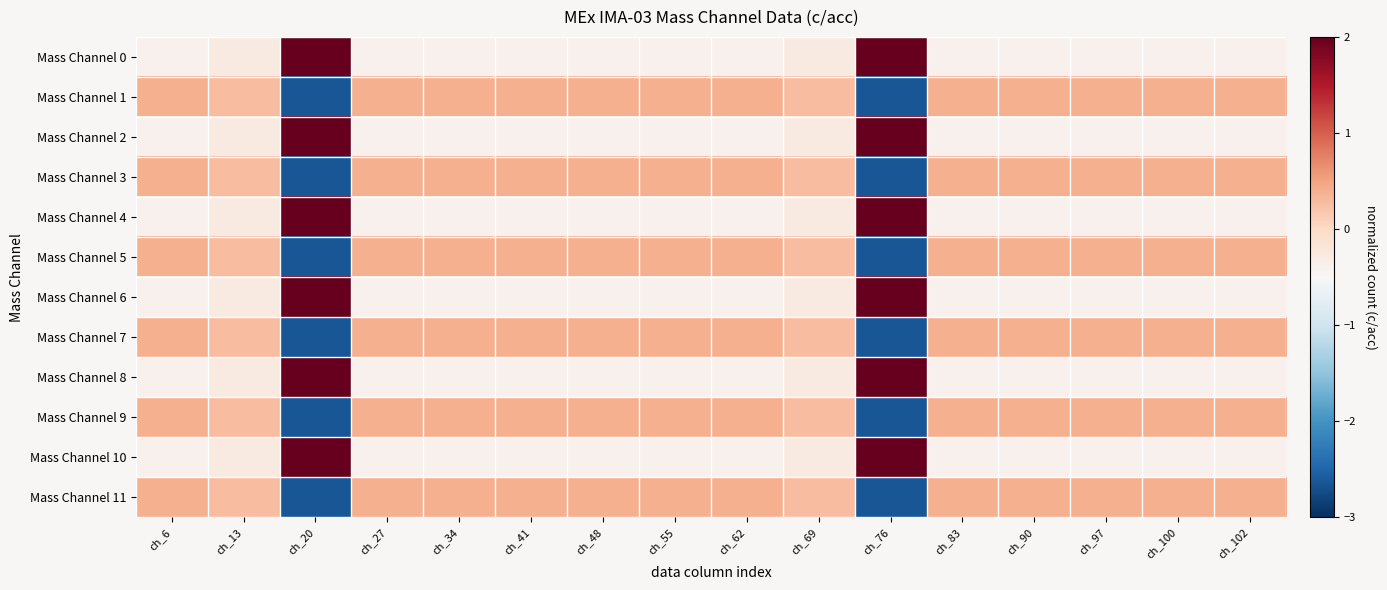

Reading left to right, extract all data points from this chart.

Mass Channel 0: ch_6=-0.4	ch_13=-0.3	ch_20=2.0	ch_27=-0.4	ch_34=-0.4	ch_41=-0.4	ch_48=-0.4	ch_55=-0.4	ch_62=-0.4	ch_69=-0.3	ch_76=2.0	ch_83=-0.4	ch_90=-0.4	ch_97=-0.4	ch_100=-0.4	ch_102=-0.4
Mass Channel 1: ch_6=0.4	ch_13=0.3	ch_20=-2.6	ch_27=0.4	ch_34=0.4	ch_41=0.4	ch_48=0.4	ch_55=0.4	ch_62=0.4	ch_69=0.3	ch_76=-2.6	ch_83=0.4	ch_90=0.4	ch_97=0.4	ch_100=0.4	ch_102=0.4
Mass Channel 2: ch_6=-0.4	ch_13=-0.3	ch_20=2.0	ch_27=-0.4	ch_34=-0.4	ch_41=-0.4	ch_48=-0.4	ch_55=-0.4	ch_62=-0.4	ch_69=-0.3	ch_76=2.0	ch_83=-0.4	ch_90=-0.4	ch_97=-0.4	ch_100=-0.4	ch_102=-0.4
Mass Channel 3: ch_6=0.4	ch_13=0.3	ch_20=-2.6	ch_27=0.4	ch_34=0.4	ch_41=0.4	ch_48=0.4	ch_55=0.4	ch_62=0.4	ch_69=0.3	ch_76=-2.6	ch_83=0.4	ch_90=0.4	ch_97=0.4	ch_100=0.4	ch_102=0.4
Mass Channel 4: ch_6=-0.4	ch_13=-0.3	ch_20=2.0	ch_27=-0.4	ch_34=-0.4	ch_41=-0.4	ch_48=-0.4	ch_55=-0.4	ch_62=-0.4	ch_69=-0.3	ch_76=2.0	ch_83=-0.4	ch_90=-0.4	ch_97=-0.4	ch_100=-0.4	ch_102=-0.4
Mass Channel 5: ch_6=0.4	ch_13=0.3	ch_20=-2.6	ch_27=0.4	ch_34=0.4	ch_41=0.4	ch_48=0.4	ch_55=0.4	ch_62=0.4	ch_69=0.3	ch_76=-2.6	ch_83=0.4	ch_90=0.4	ch_97=0.4	ch_100=0.4	ch_102=0.4
Mass Channel 6: ch_6=-0.4	ch_13=-0.3	ch_20=2.0	ch_27=-0.4	ch_34=-0.4	ch_41=-0.4	ch_48=-0.4	ch_55=-0.4	ch_62=-0.4	ch_69=-0.3	ch_76=2.0	ch_83=-0.4	ch_90=-0.4	ch_97=-0.4	ch_100=-0.4	ch_102=-0.4
Mass Channel 7: ch_6=0.4	ch_13=0.3	ch_20=-2.6	ch_27=0.4	ch_34=0.4	ch_41=0.4	ch_48=0.4	ch_55=0.4	ch_62=0.4	ch_69=0.3	ch_76=-2.6	ch_83=0.4	ch_90=0.4	ch_97=0.4	ch_100=0.4	ch_102=0.4
Mass Channel 8: ch_6=-0.4	ch_13=-0.3	ch_20=2.0	ch_27=-0.4	ch_34=-0.4	ch_41=-0.4	ch_48=-0.4	ch_55=-0.4	ch_62=-0.4	ch_69=-0.3	ch_76=2.0	ch_83=-0.4	ch_90=-0.4	ch_97=-0.4	ch_100=-0.4	ch_102=-0.4
Mass Channel 9: ch_6=0.4	ch_13=0.3	ch_20=-2.6	ch_27=0.4	ch_34=0.4	ch_41=0.4	ch_48=0.4	ch_55=0.4	ch_62=0.4	ch_69=0.3	ch_76=-2.6	ch_83=0.4	ch_90=0.4	ch_97=0.4	ch_100=0.4	ch_102=0.4
Mass Channel 10: ch_6=-0.4	ch_13=-0.3	ch_20=2.0	ch_27=-0.4	ch_34=-0.4	ch_41=-0.4	ch_48=-0.4	ch_55=-0.4	ch_62=-0.4	ch_69=-0.3	ch_76=2.0	ch_83=-0.4	ch_90=-0.4	ch_97=-0.4	ch_100=-0.4	ch_102=-0.4
Mass Channel 11: ch_6=0.4	ch_13=0.3	ch_20=-2.6	ch_27=0.4	ch_34=0.4	ch_41=0.4	ch_48=0.4	ch_55=0.4	ch_62=0.4	ch_69=0.3	ch_76=-2.6	ch_83=0.4	ch_90=0.4	ch_97=0.4	ch_100=0.4	ch_102=0.4